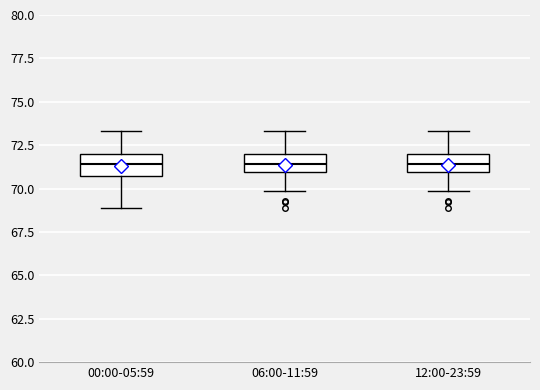

Where does the upper whisker of the box for 00:00-05:59 end on the y-axis? The values are not printed on the chart, so give them approximately, as read against the axis.

73.5